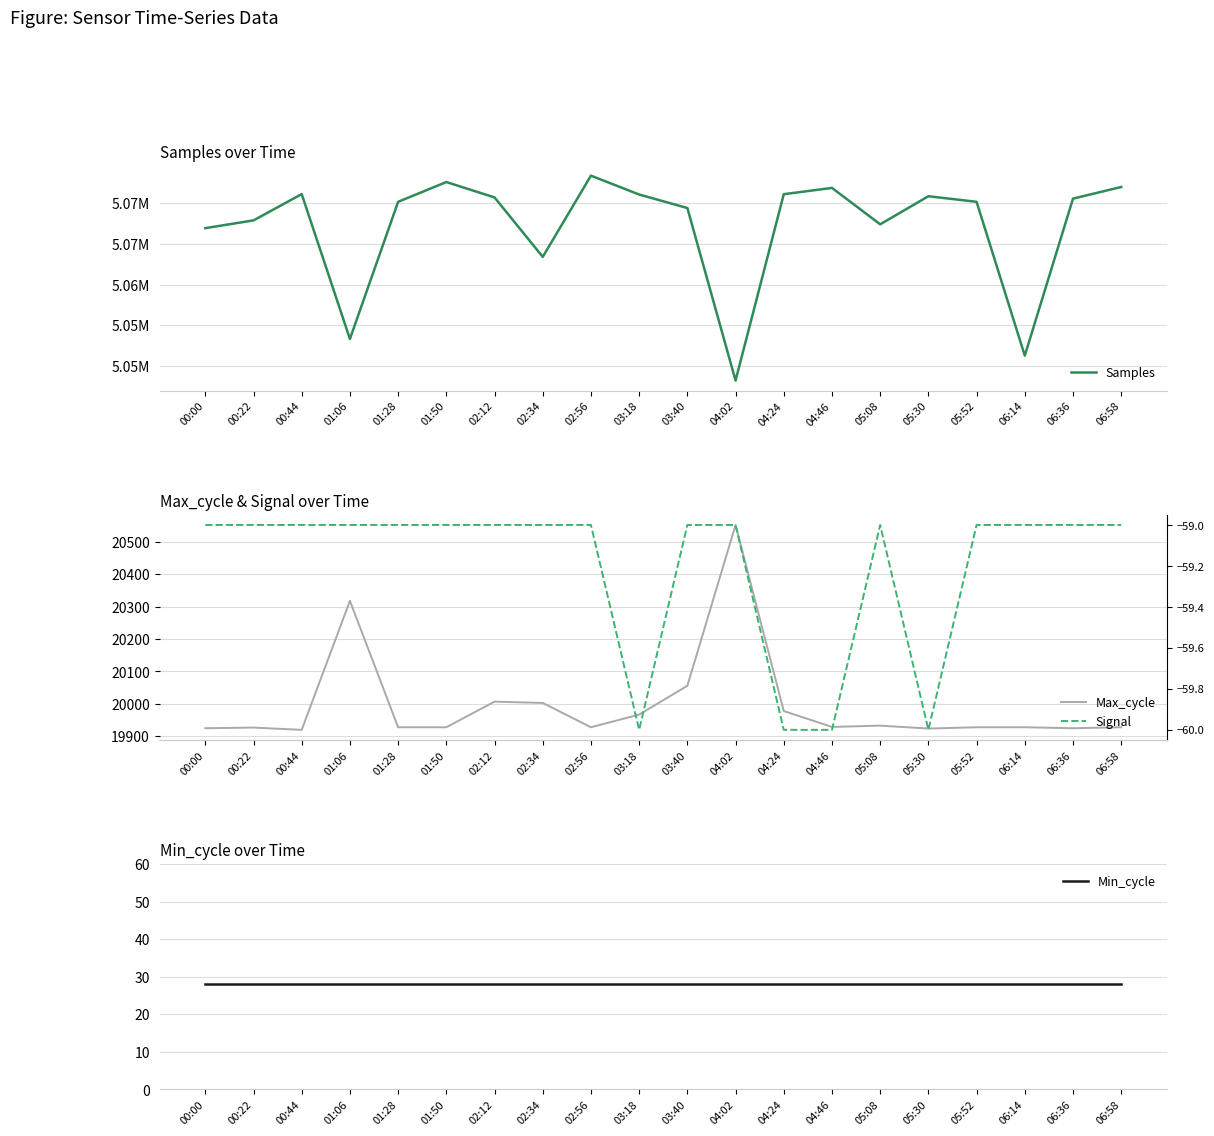

How many series are shown in this chart?

4